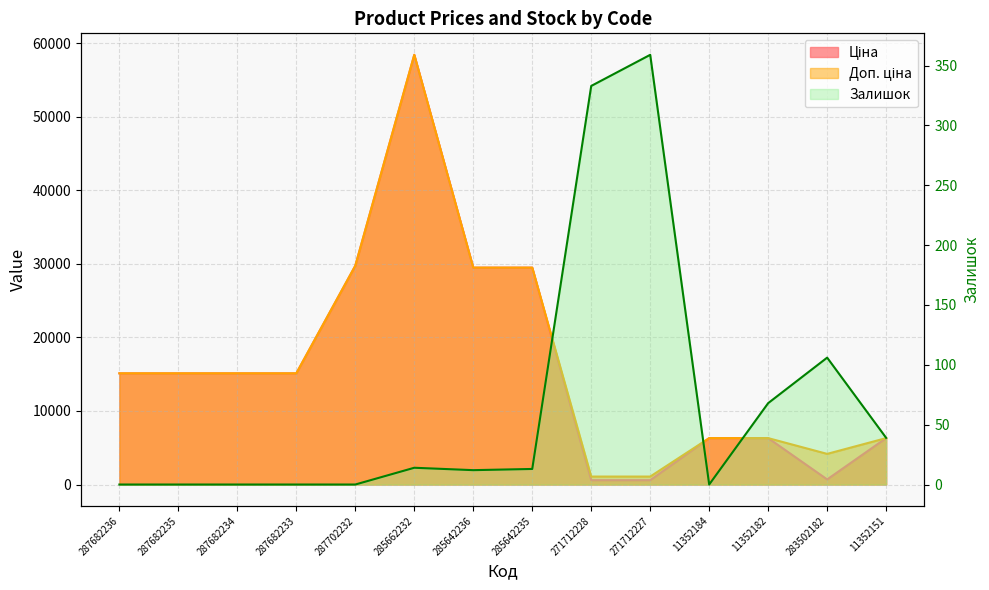

Rank the series at 271712227 from highest to lowest value.

Доп. ціна, Ціна, Залишок